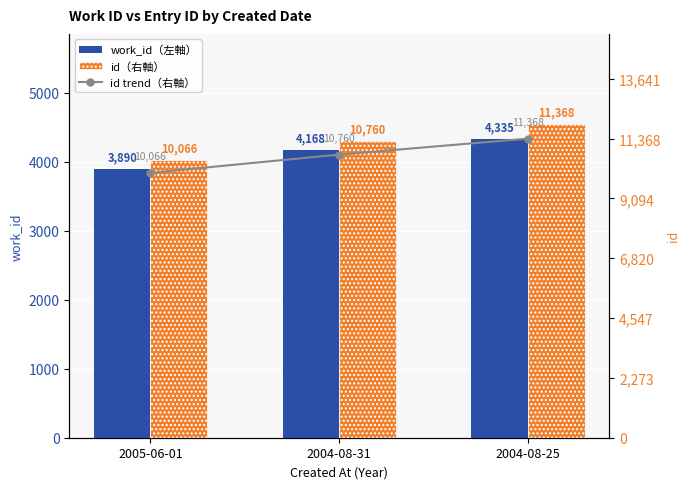

At how many categories does at least one series exceed 3892?

3